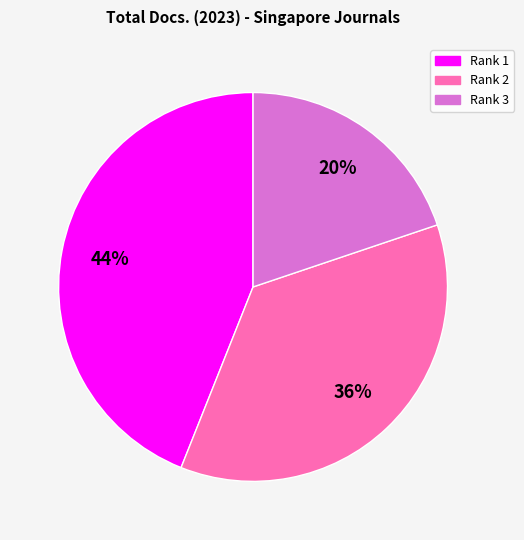

How many segments does this pie chart have?

3